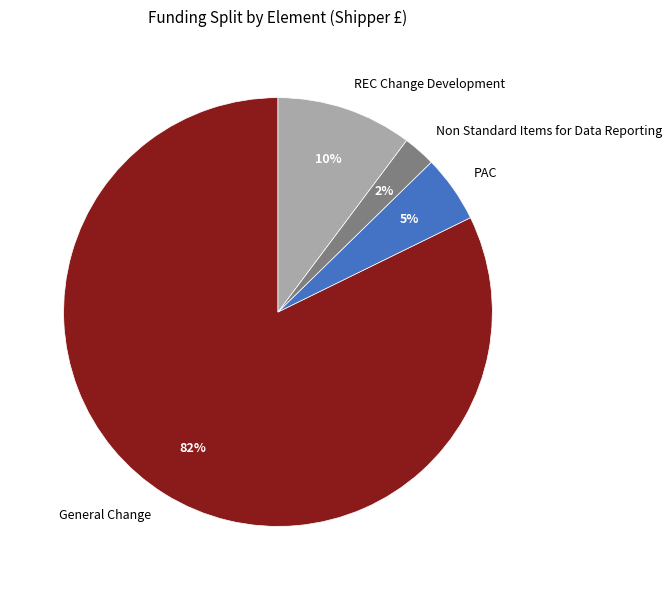

To the nearest percent, what is the difference between the PAC and REC Change Development slice percentages?

5%